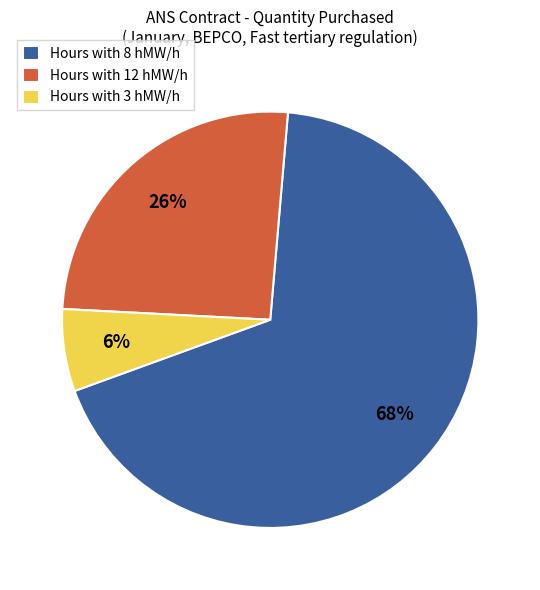

Count the number of slices in the pie.

3